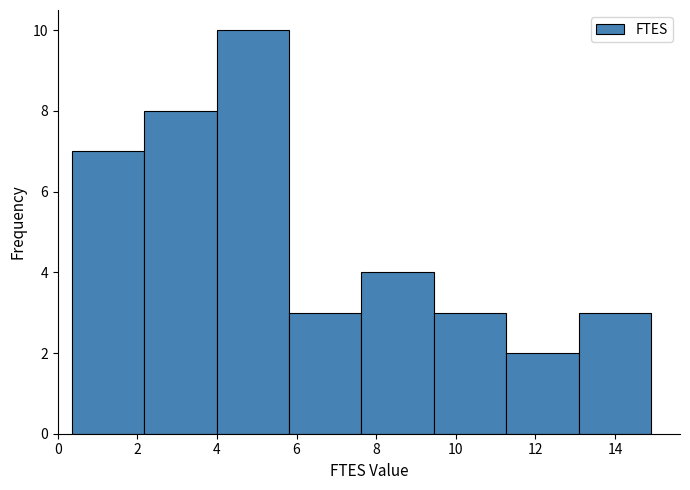

Reading left to right, transcribe this chart: for each bar, give the range it covers on the x-axis and its height. Neither the bar edges nor the heights are printed on the chart, so give them approximately, as read against the axes.

0.4 to 2.2: 7
2.2 to 4.0: 8
4.0 to 5.8: 10
5.8 to 7.6: 3
7.6 to 9.4: 4
9.4 to 11.2: 3
11.2 to 13.0: 2
13.0 to 15.0: 3